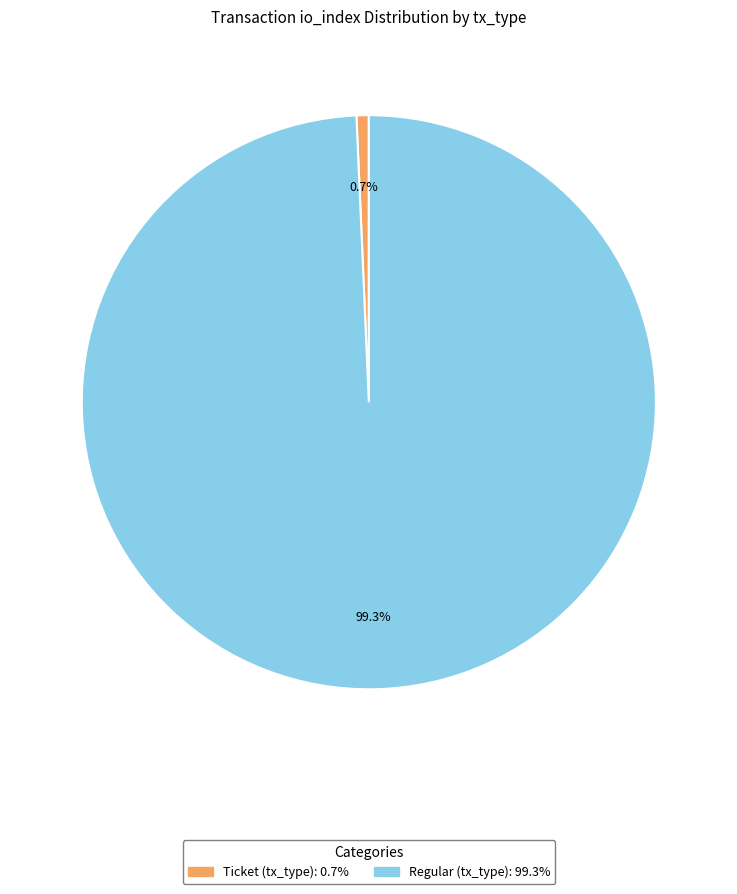

Is there a majority slice in this chart?

Yes